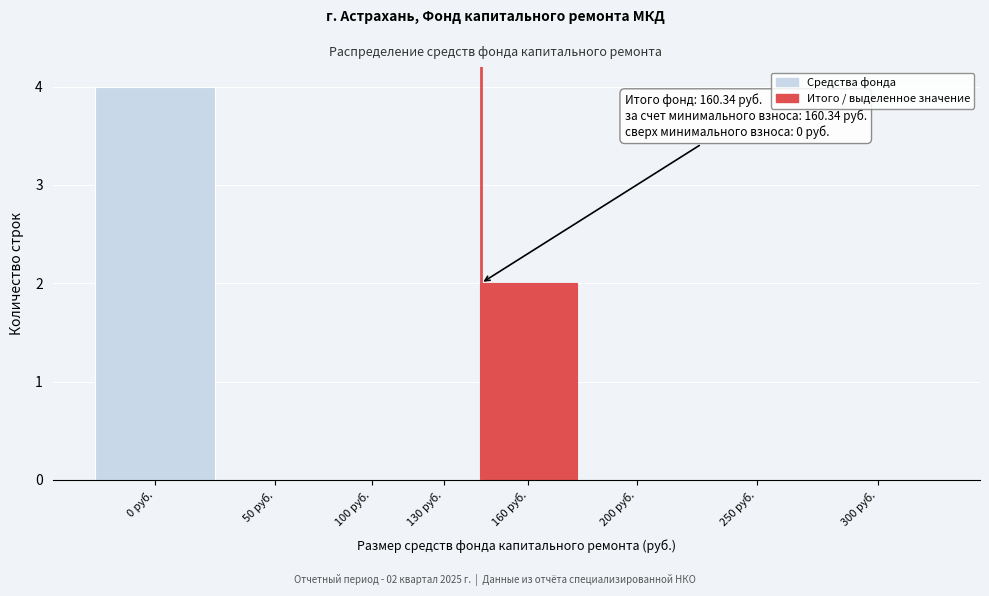

Reading right to left, list all the values displayed in this chart.

300 руб.=0	250 руб.=0	200 руб.=0	160 руб.=2	130 руб.=0	100 руб.=0	50 руб.=0	0 руб.=4